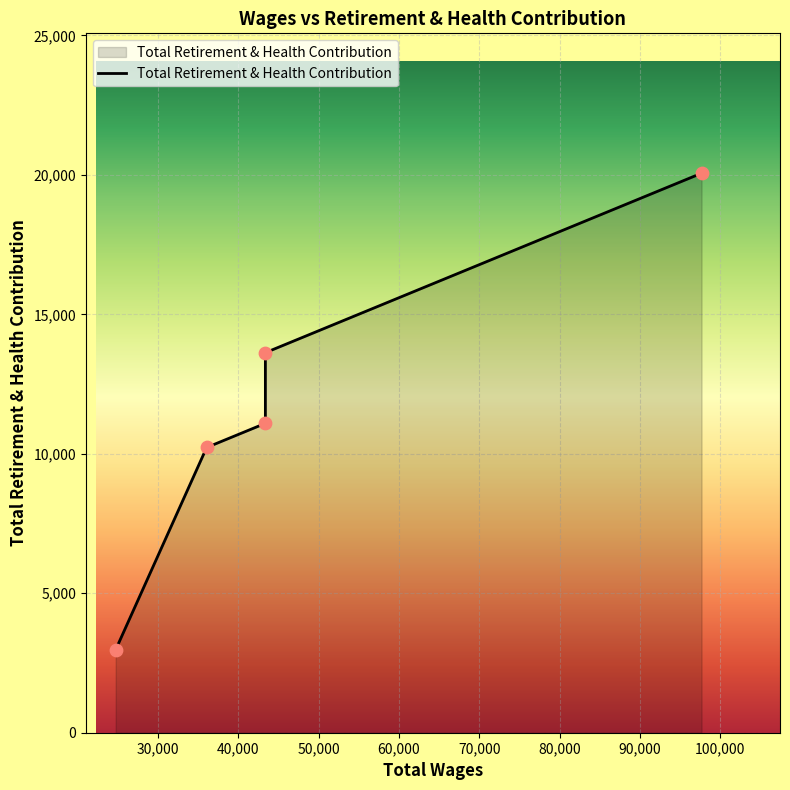

Which has a higher value, 30,000 or 50,000?

50,000